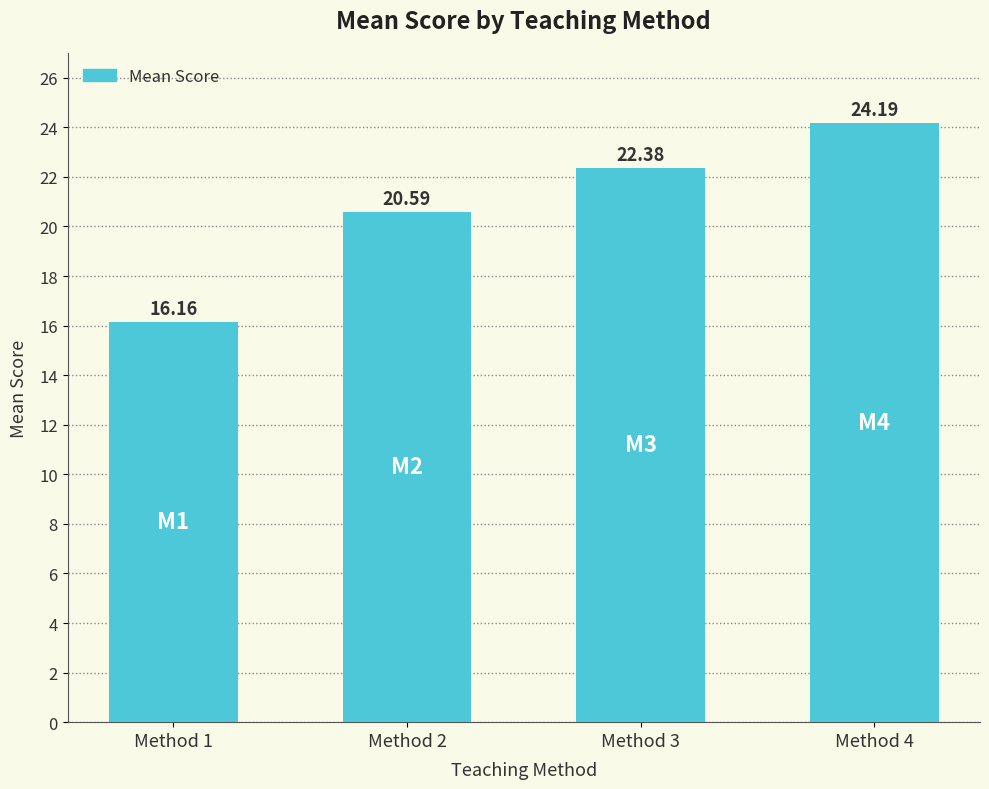

What is the average value?

20.8